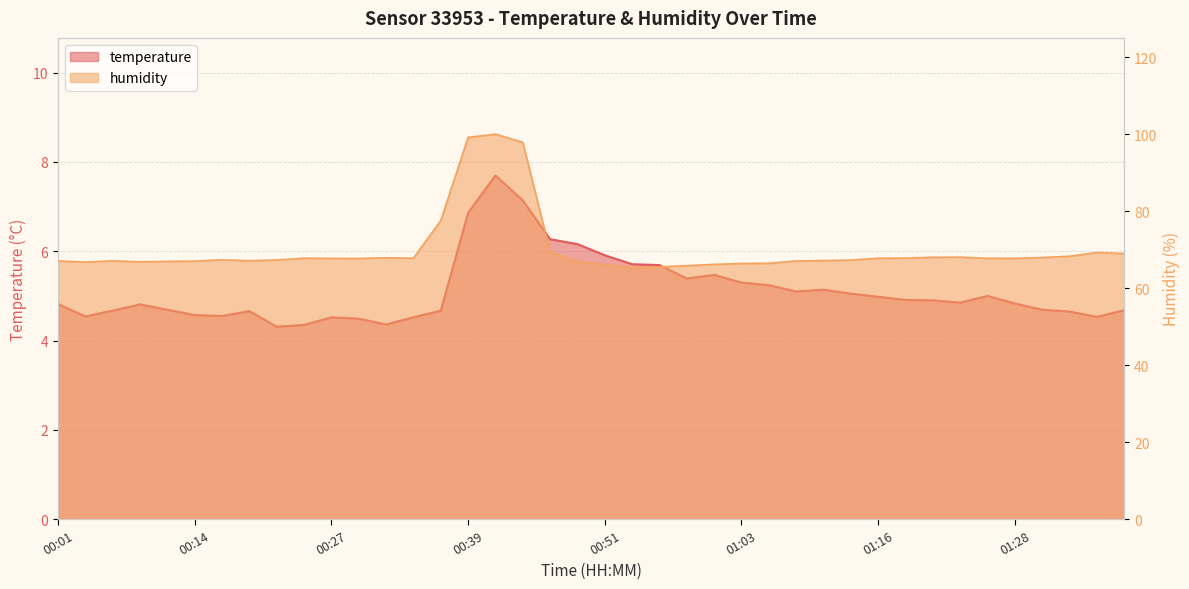

True or false: humidity has more than 0 interior local peaks.

True